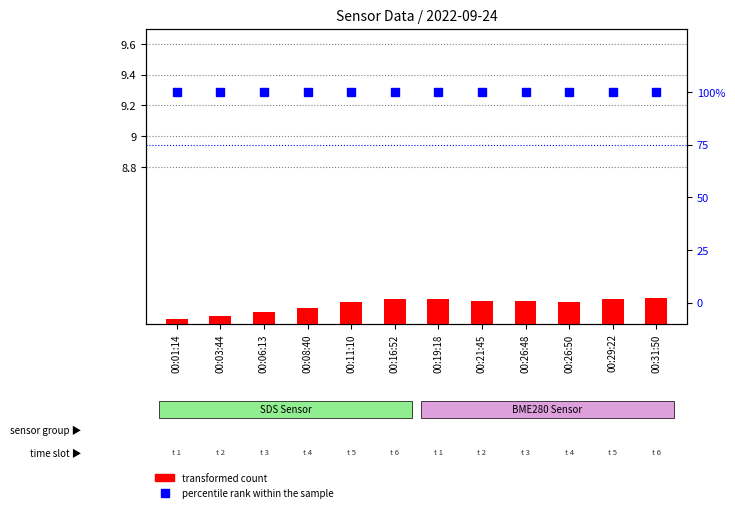

List the labels in order of transformed count value, largest first.

00:31:50, 00:16:52, 00:19:18, 00:29:22, 00:21:45, 00:26:48, 00:11:10, 00:26:50, 00:08:40, 00:06:13, 00:03:44, 00:01:14